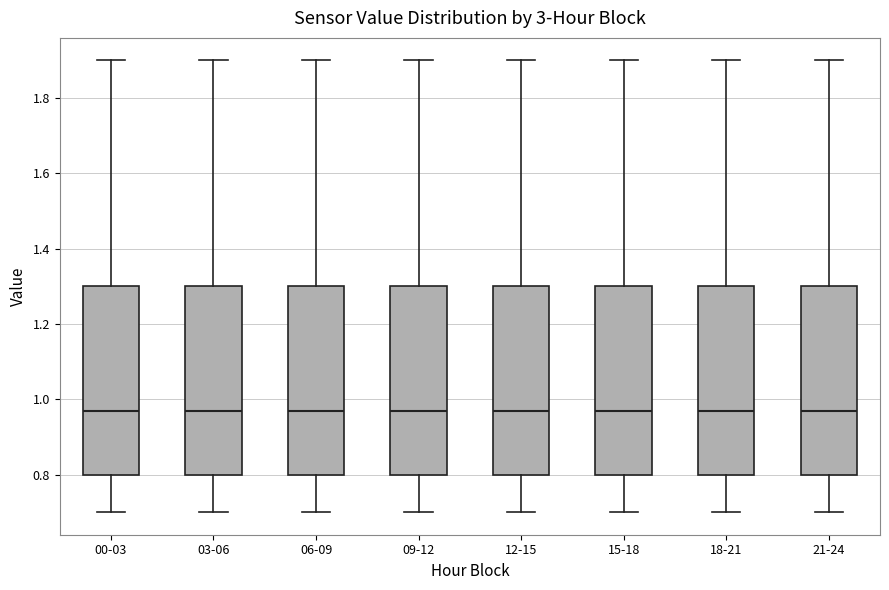

Reading left to right, transcribe this box plot: for each box, give where its median line is, the range the box spans, and where its two whiskers end, as read against the y-axis. The values are not printed on the chart, so give them approximately, as read against the axis.

00-03: median 0.98, box 0.80 to 1.30, whiskers 0.70 to 1.90
03-06: median 0.98, box 0.80 to 1.30, whiskers 0.70 to 1.90
06-09: median 0.98, box 0.80 to 1.30, whiskers 0.70 to 1.90
09-12: median 0.98, box 0.80 to 1.30, whiskers 0.70 to 1.90
12-15: median 0.98, box 0.80 to 1.30, whiskers 0.70 to 1.90
15-18: median 0.98, box 0.80 to 1.30, whiskers 0.70 to 1.90
18-21: median 0.98, box 0.80 to 1.30, whiskers 0.70 to 1.90
21-24: median 0.98, box 0.80 to 1.30, whiskers 0.70 to 1.90